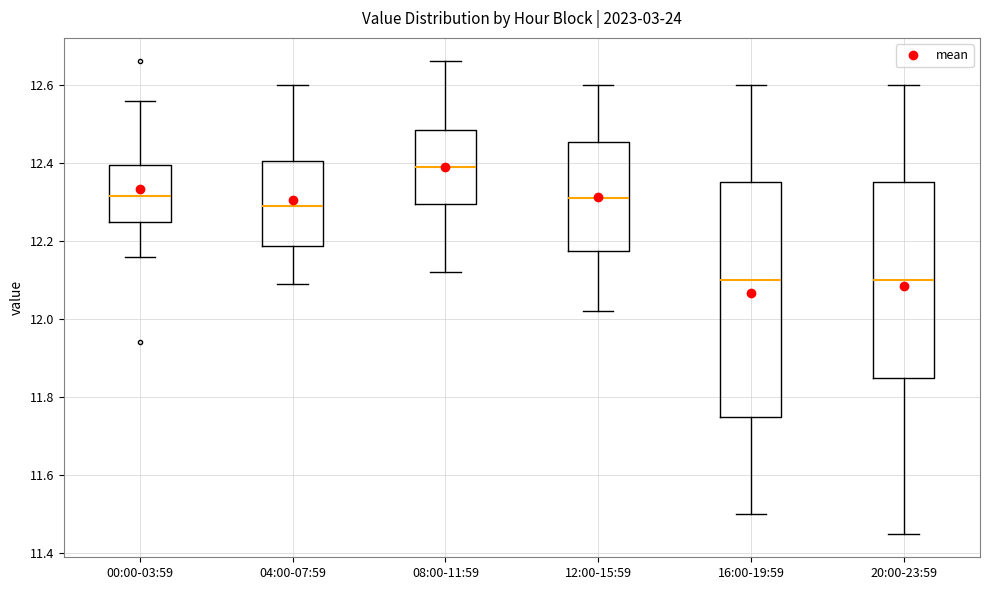

Comparing the boxes themselves (not the whiskers), which one is the tallest?

16:00-19:59